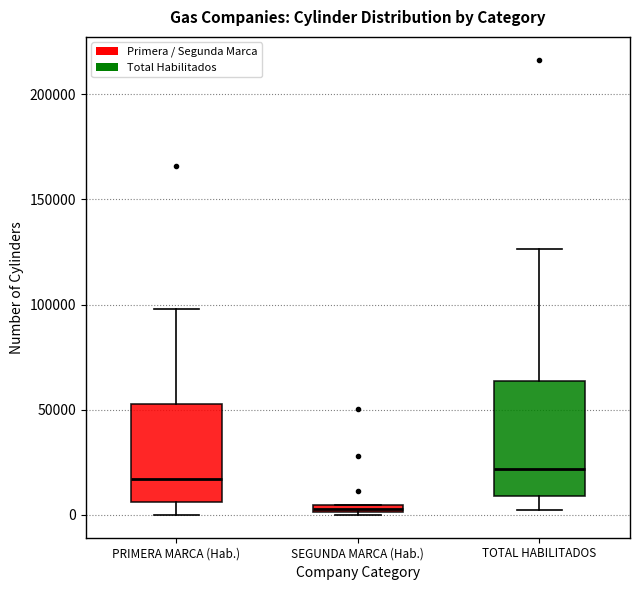

Comparing the boxes themselves (not the whiskers), which one is the tallest?

TOTAL HABILITADOS